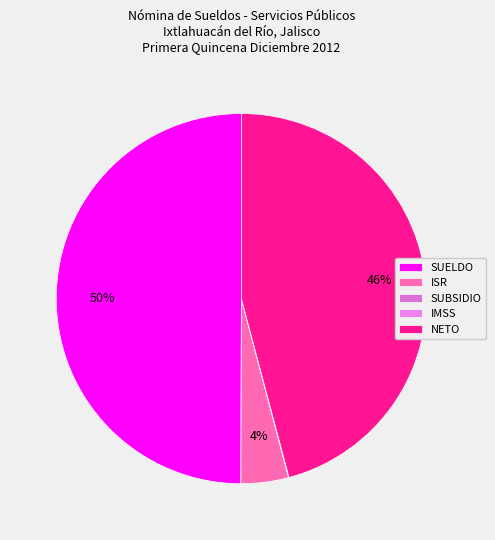

Is there any slice that represents more than half of the pie?

No